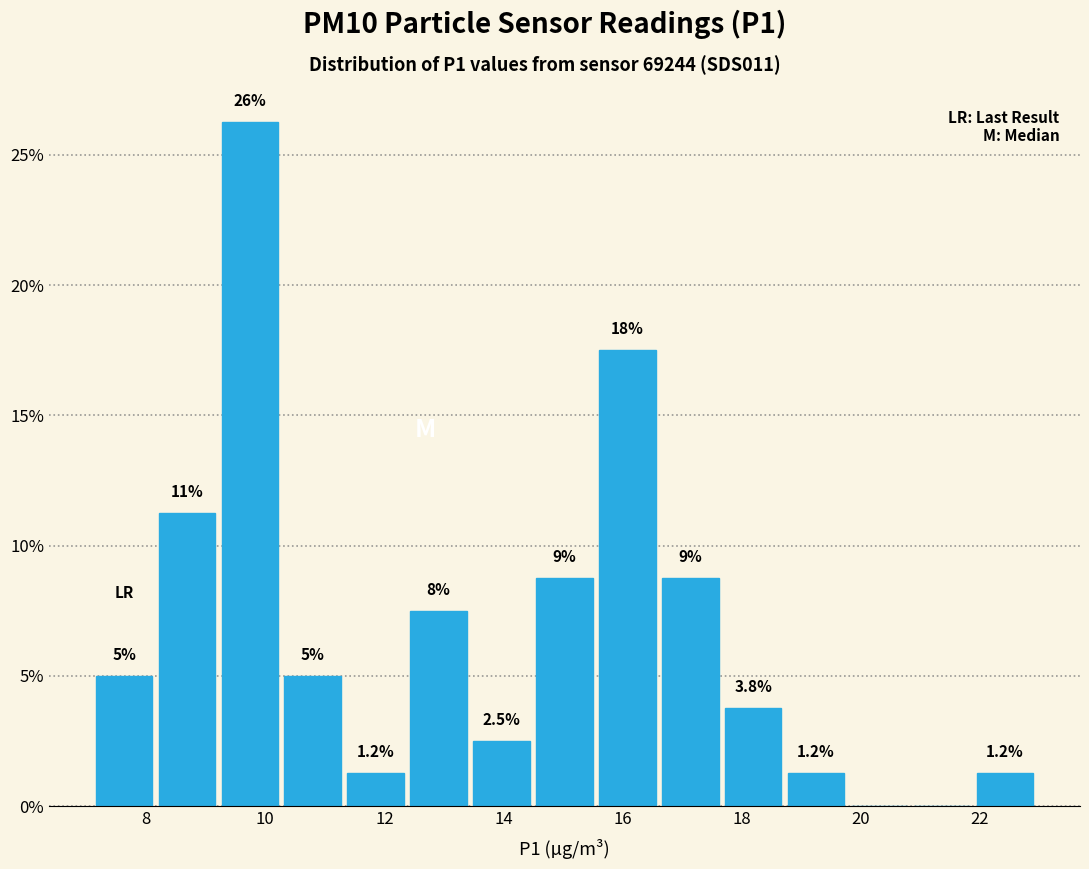

Which range on the x-axis has the tallest bar?

9.2 to 10.2